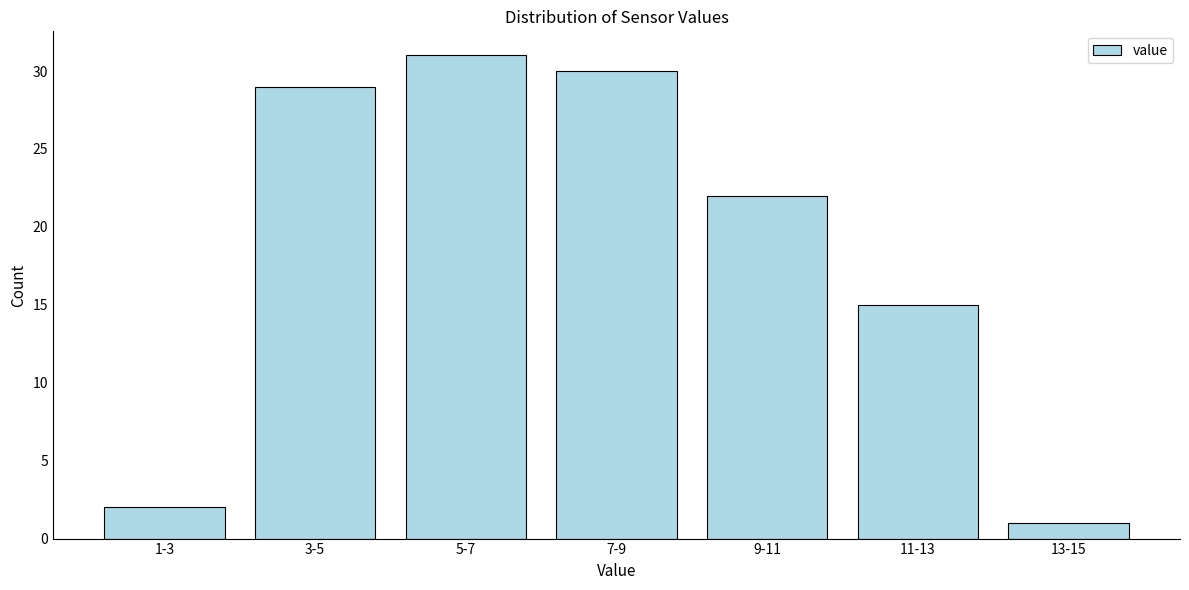

Reading left to right, list all the values displayed in this chart.

2	29	31	30	22	15	1